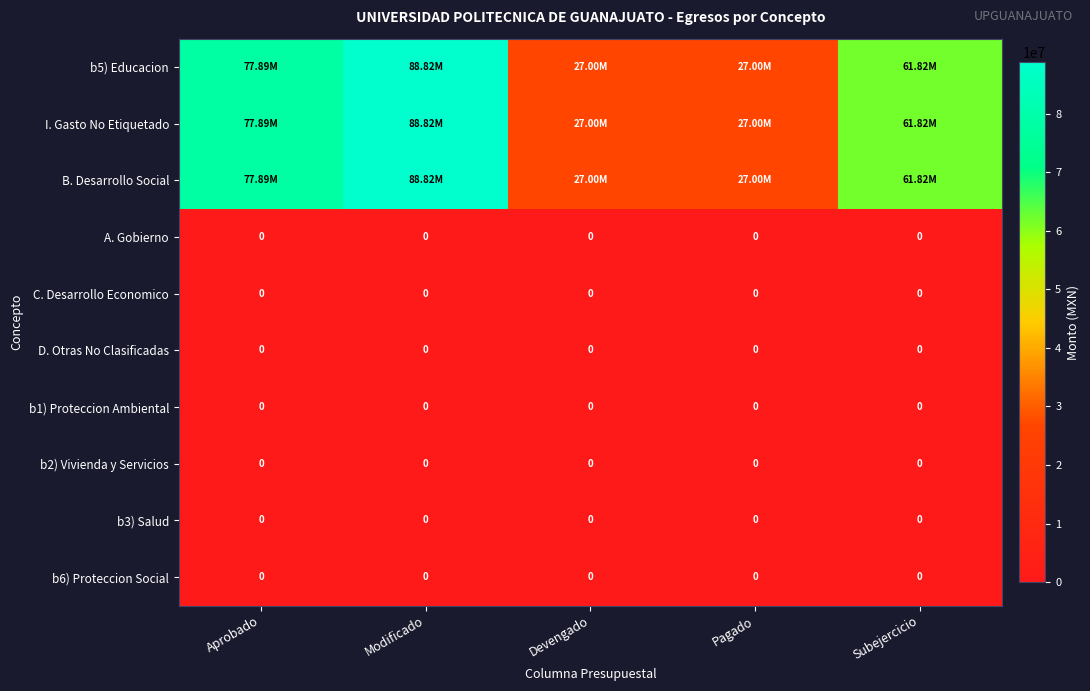

Between Subejercicio and Devengado, which is larger?

Subejercicio